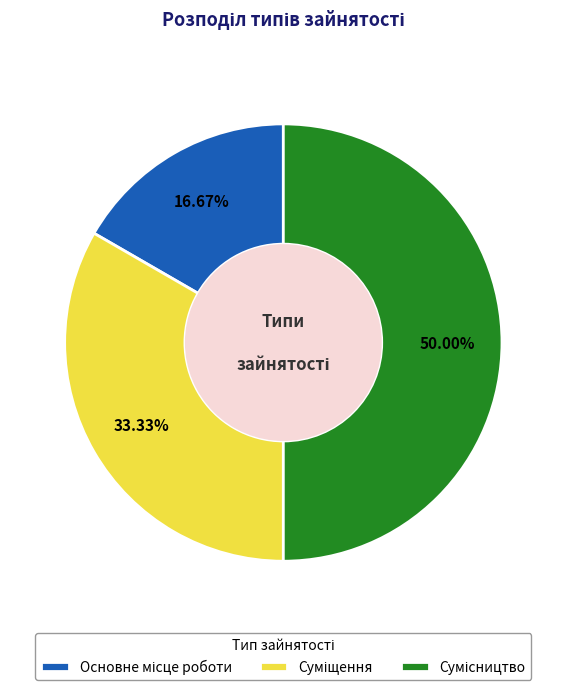

What is the smallest slice in the pie chart?

Основне місце роботи